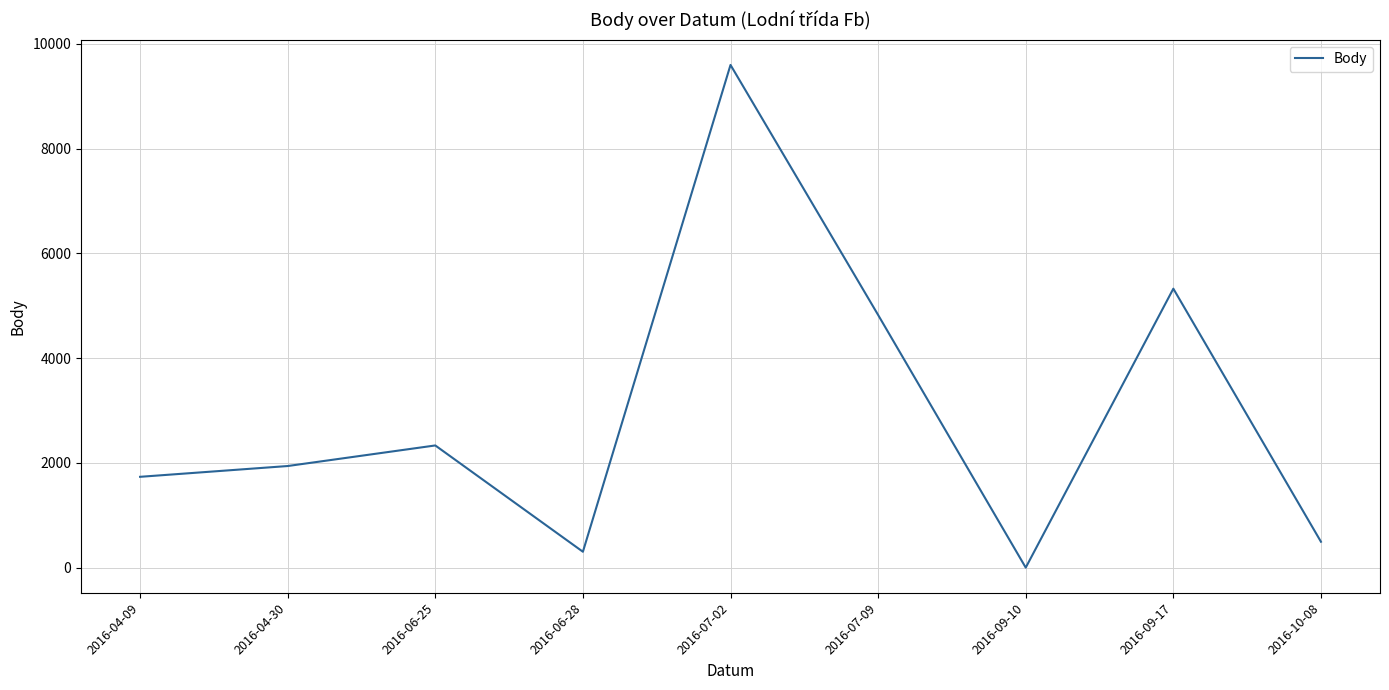

Reading right to left, transcribe all the data shown in this chart.

494	5327	0	4825	9600	303	2333	1940	1734